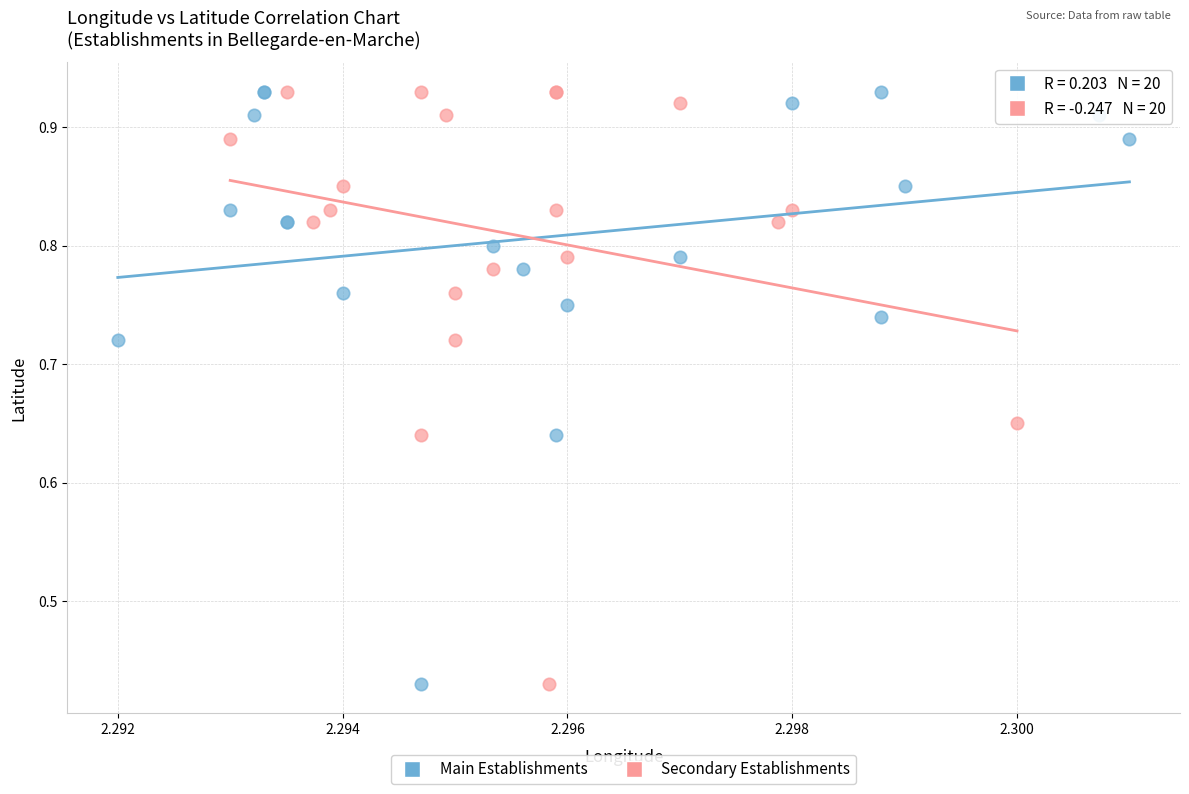

What are all the series names shown in the legend?

Main Establishments, Secondary Establishments